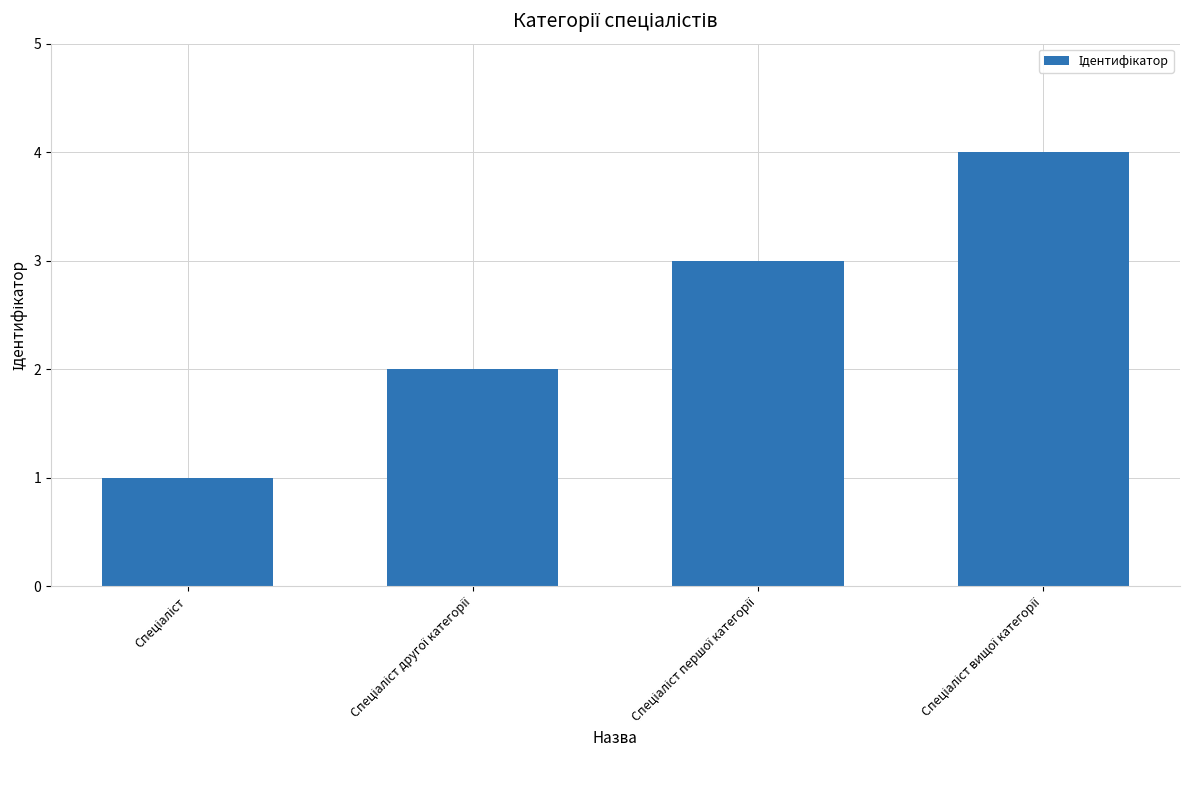

What is the difference between the maximum and minimum values?

3